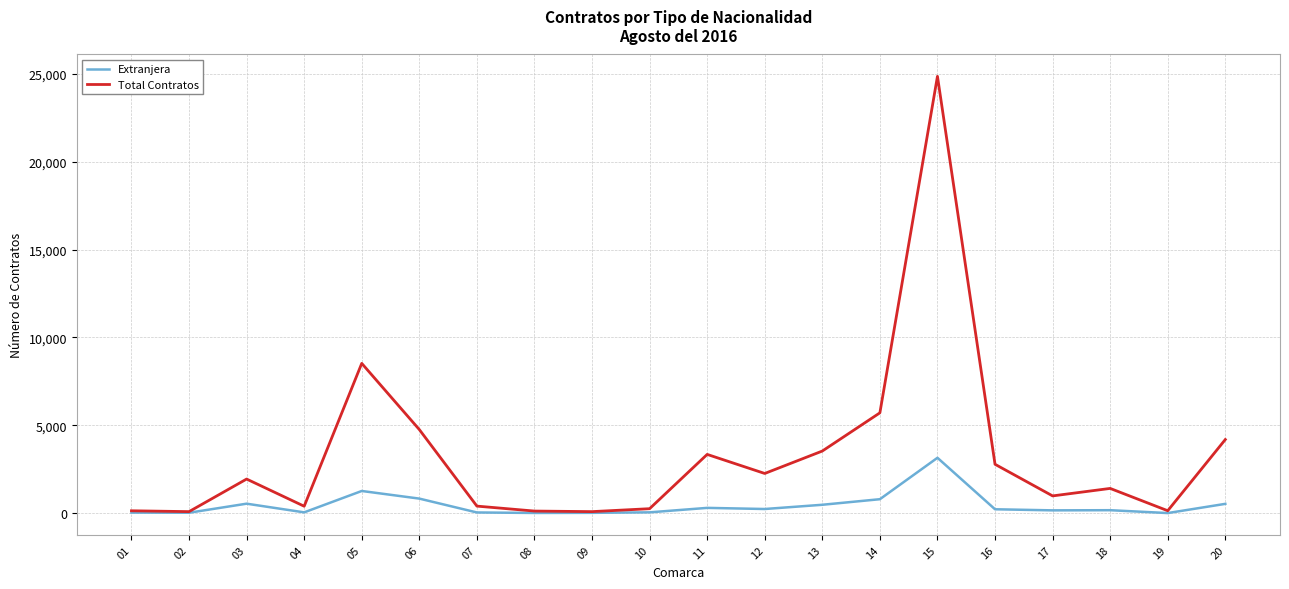

Does the chart have visible grid lines?

Yes